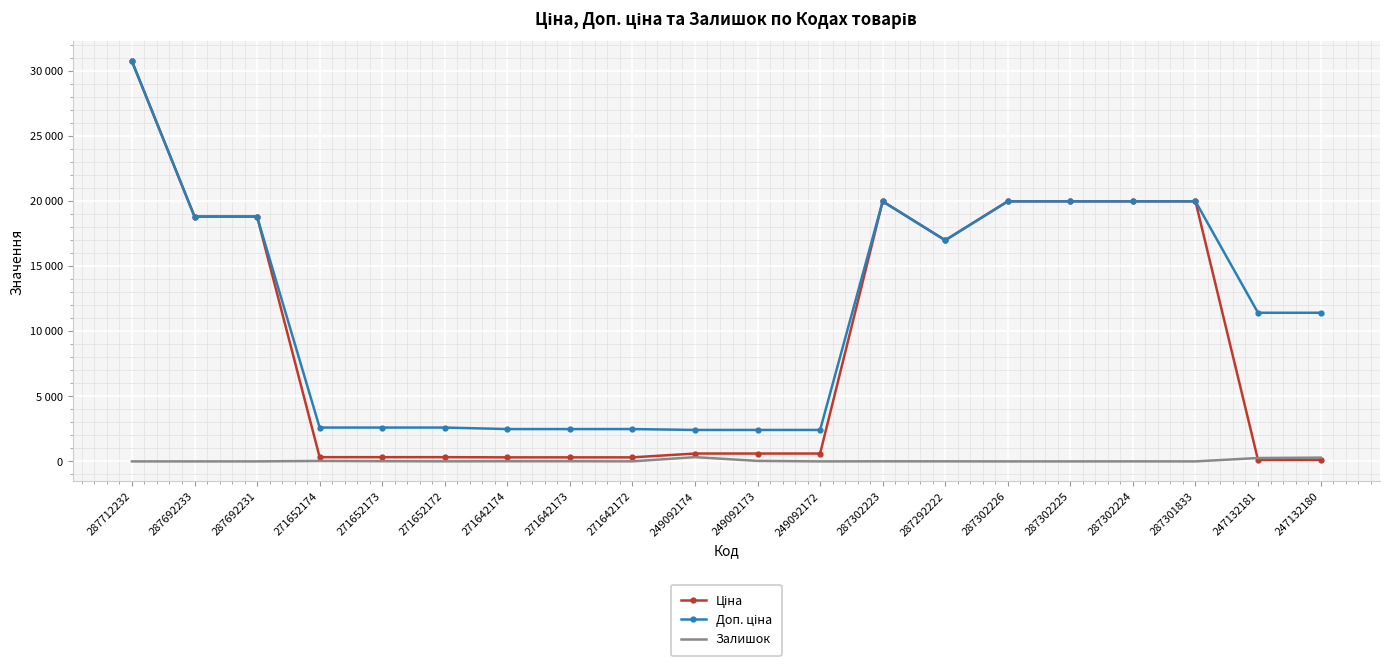

The value of Доп. ціна at 271642174 is 2482.4. True or false?

True